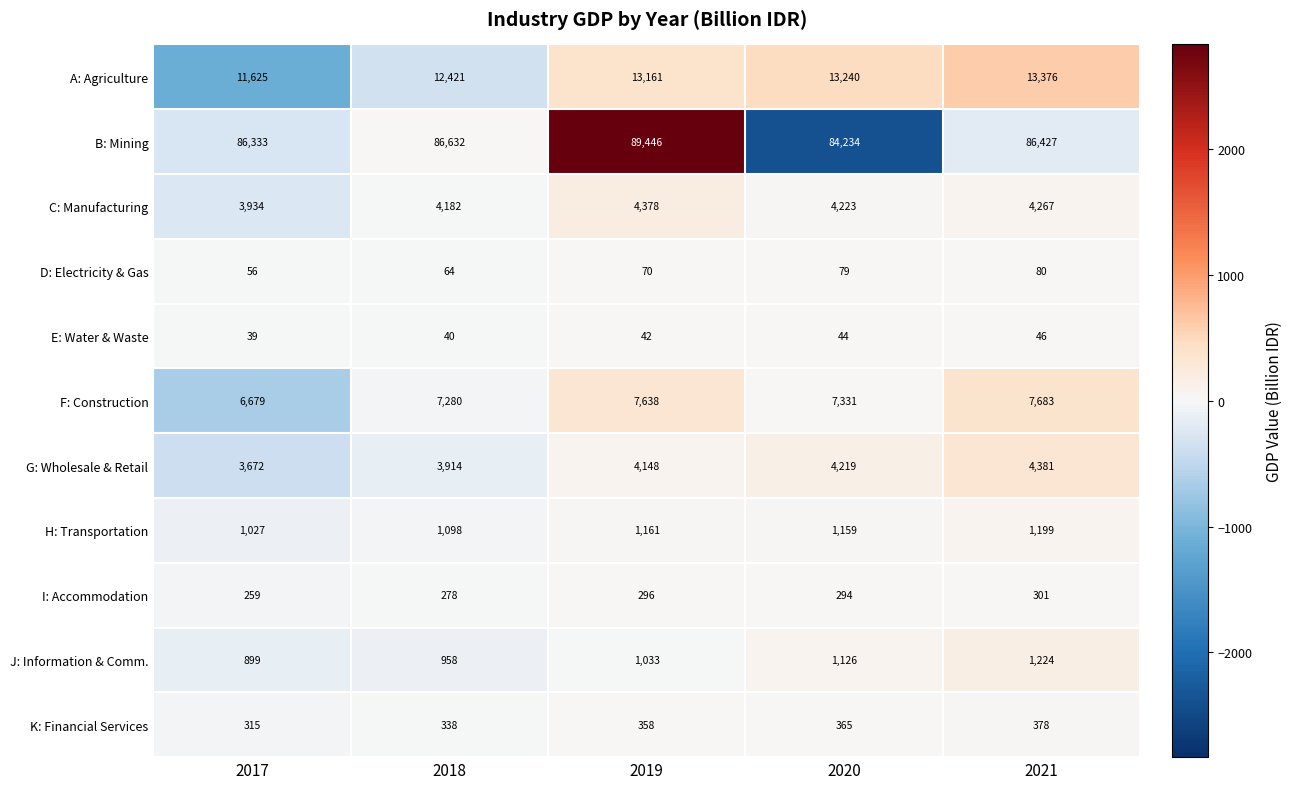

Between 2020 and 2021, which series saw the biggest shift?

B: Mining